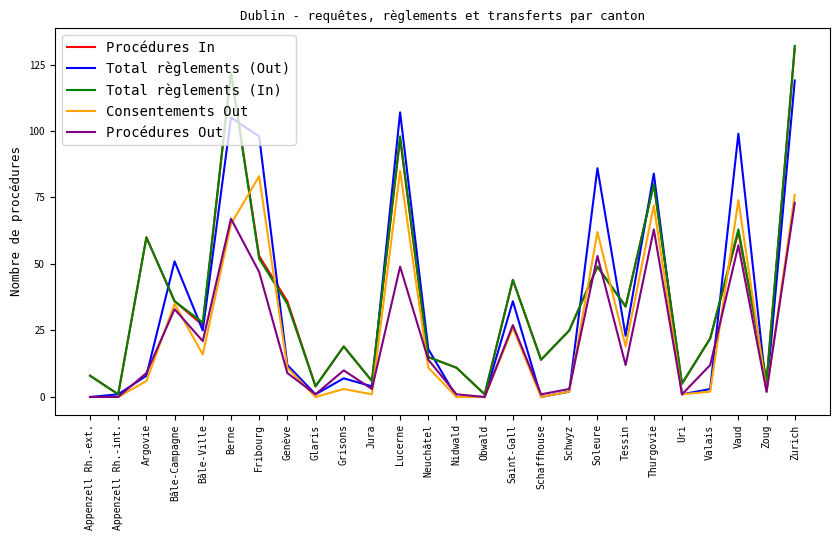

What is the average value of the Procédures Out series?

22